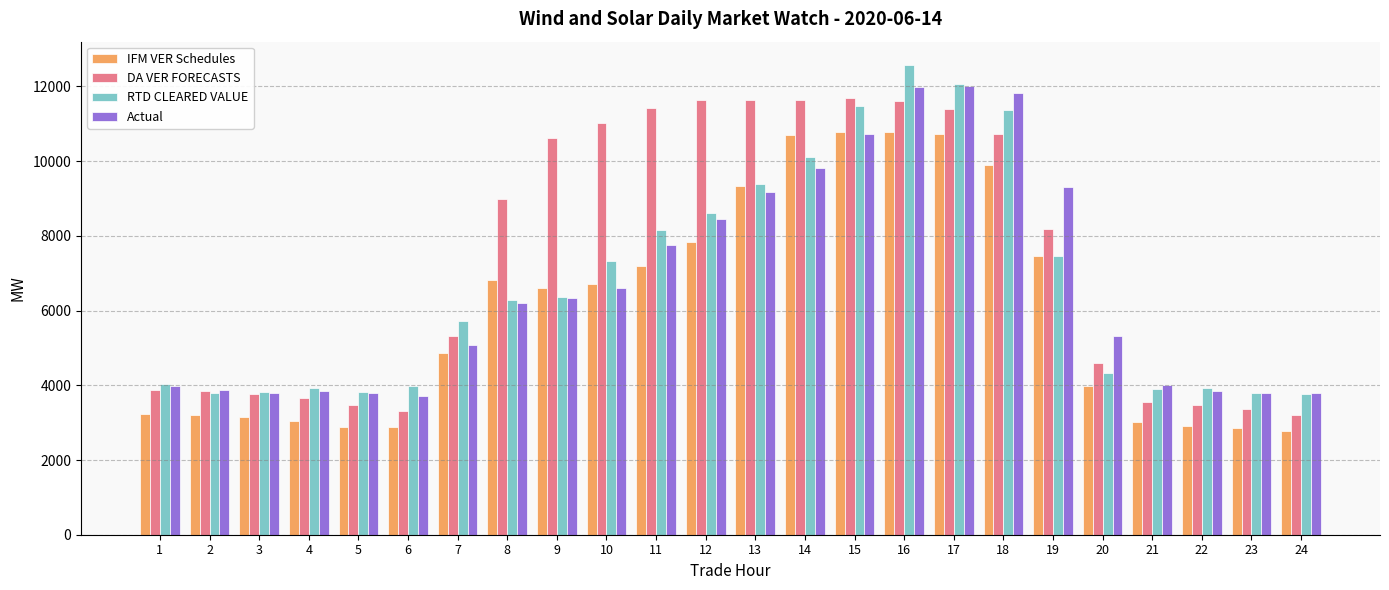

What is the spread (max minus min) of values at 13?

2452.8